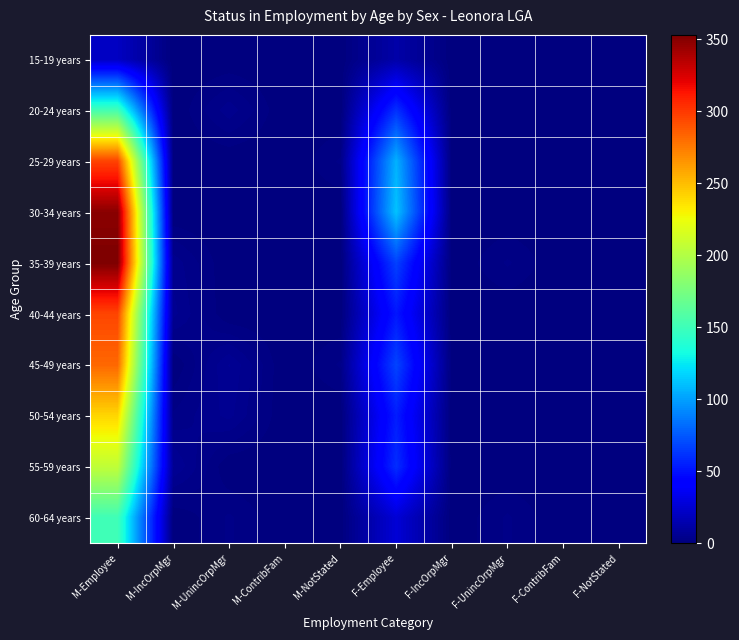

Reading left to right, list all the values displayed in this chart.

15-19 years: M-Employee=21	M-IncOrpMgr=0	M-UnincOrpMgr=0	M-ContribFam=0	M-NotStated=0	F-Employee=13	F-IncOrpMgr=0	F-UnincOrpMgr=0	F-ContribFam=0	F-NotStated=0
20-24 years: M-Employee=152	M-IncOrpMgr=0	M-UnincOrpMgr=5	M-ContribFam=0	M-NotStated=0	F-Employee=61	F-IncOrpMgr=0	F-UnincOrpMgr=0	F-ContribFam=0	F-NotStated=0
25-29 years: M-Employee=296	M-IncOrpMgr=0	M-UnincOrpMgr=0	M-ContribFam=0	M-NotStated=3	F-Employee=106	F-IncOrpMgr=0	F-UnincOrpMgr=0	F-ContribFam=0	F-NotStated=0
30-34 years: M-Employee=349	M-IncOrpMgr=0	M-UnincOrpMgr=0	M-ContribFam=0	M-NotStated=0	F-Employee=112	F-IncOrpMgr=0	F-UnincOrpMgr=0	F-ContribFam=0	F-NotStated=0
35-39 years: M-Employee=353	M-IncOrpMgr=5	M-UnincOrpMgr=0	M-ContribFam=0	M-NotStated=0	F-Employee=67	F-IncOrpMgr=0	F-UnincOrpMgr=3	F-ContribFam=0	F-NotStated=0
40-44 years: M-Employee=295	M-IncOrpMgr=6	M-UnincOrpMgr=0	M-ContribFam=0	M-NotStated=0	F-Employee=52	F-IncOrpMgr=0	F-UnincOrpMgr=0	F-ContribFam=0	F-NotStated=0
45-49 years: M-Employee=282	M-IncOrpMgr=0	M-UnincOrpMgr=7	M-ContribFam=0	M-NotStated=3	F-Employee=68	F-IncOrpMgr=0	F-UnincOrpMgr=0	F-ContribFam=0	F-NotStated=0
50-54 years: M-Employee=241	M-IncOrpMgr=3	M-UnincOrpMgr=6	M-ContribFam=0	M-NotStated=0	F-Employee=54	F-IncOrpMgr=0	F-UnincOrpMgr=0	F-ContribFam=0	F-NotStated=0
55-59 years: M-Employee=206	M-IncOrpMgr=7	M-UnincOrpMgr=0	M-ContribFam=0	M-NotStated=0	F-Employee=60	F-IncOrpMgr=0	F-UnincOrpMgr=0	F-ContribFam=0	F-NotStated=0
60-64 years: M-Employee=151	M-IncOrpMgr=0	M-UnincOrpMgr=3	M-ContribFam=0	M-NotStated=0	F-Employee=27	F-IncOrpMgr=0	F-UnincOrpMgr=3	F-ContribFam=0	F-NotStated=0